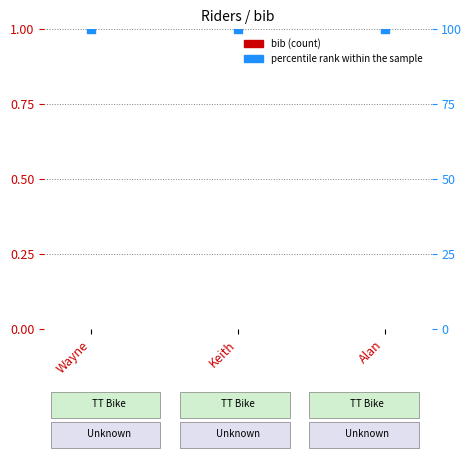

What is the total value across all series at Wayne?

100